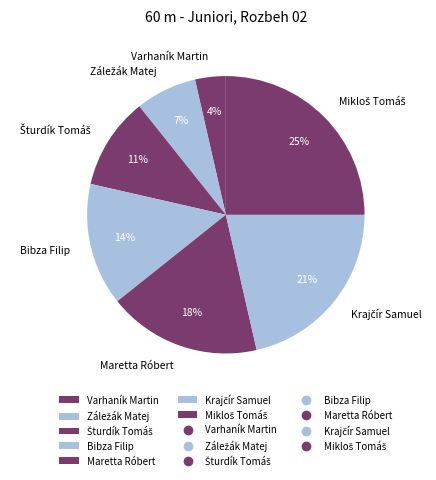

Which category has the smallest portion of the pie?

Varhaník Martin